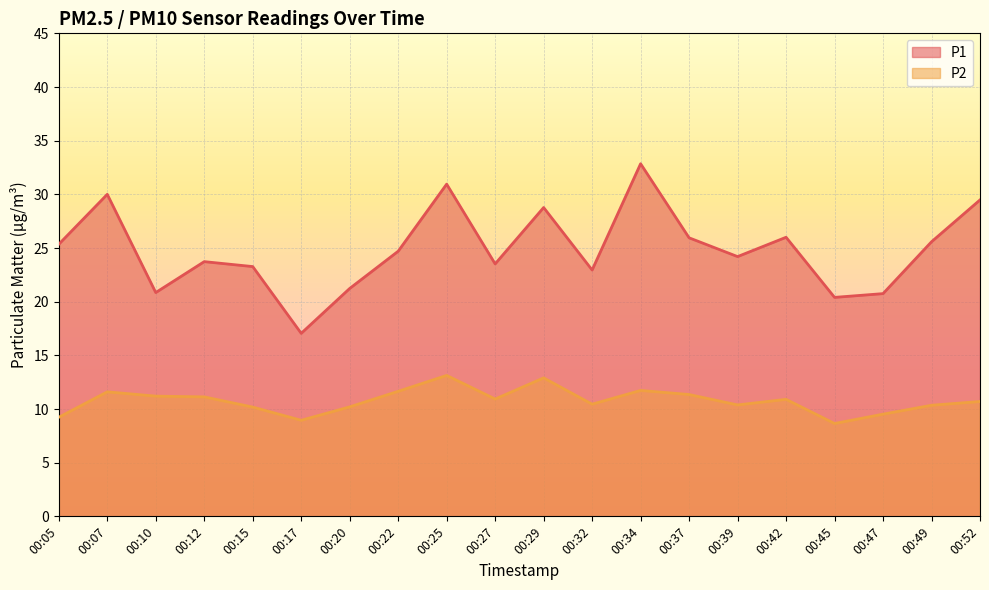

True or false: P1 and P2 intersect in this chart.

False